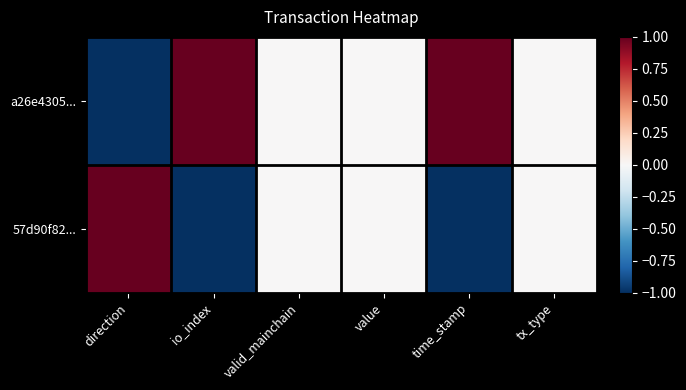

At value, list the series in order from largest to smallest.

a26e4305..., 57d90f82...